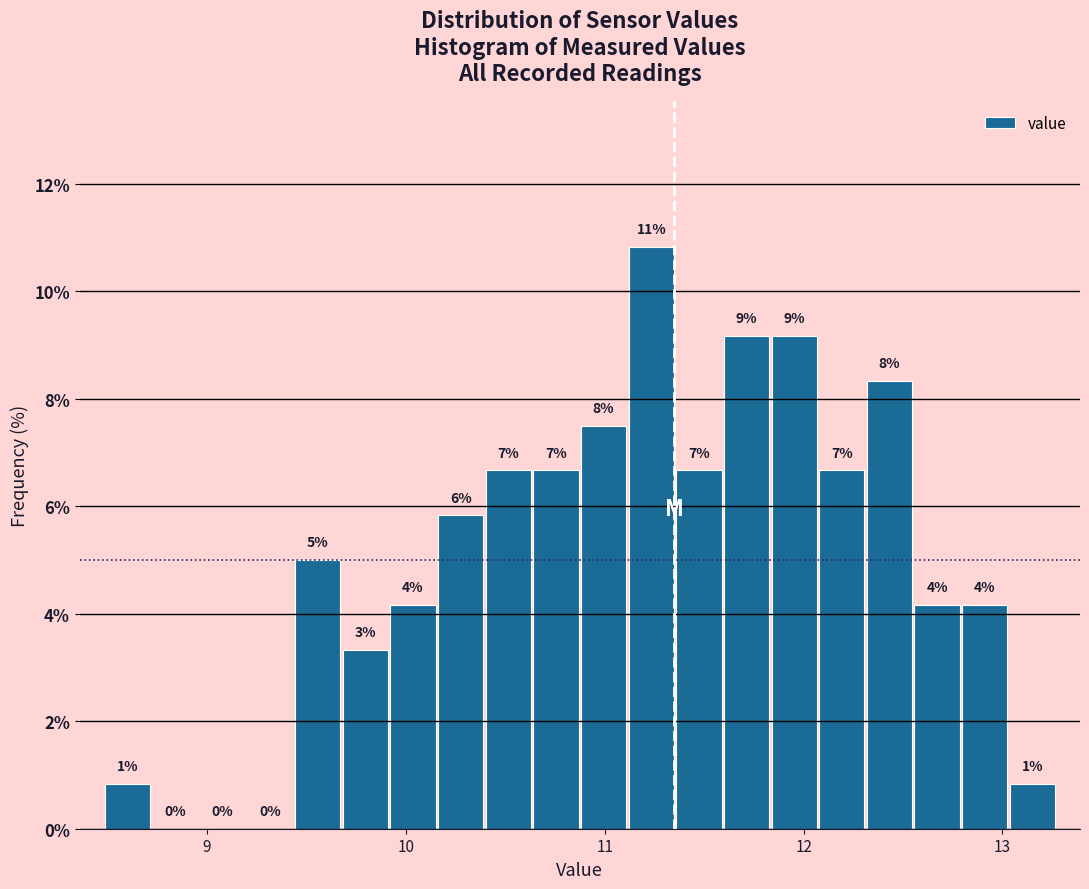

Around what value on the x-axis is the tallest bar? Give the approximate position of its centre, as read against the axis.

11.2